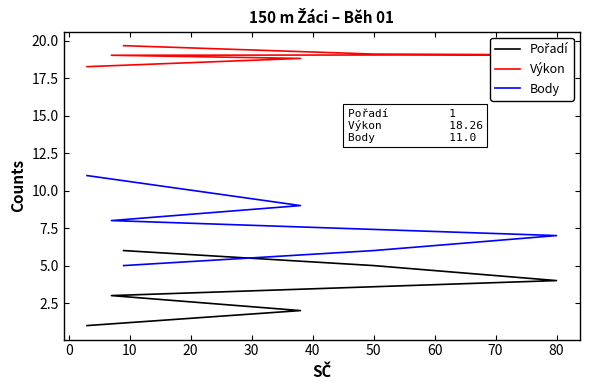

What is the sum of the Výkon values at 40 and 10?

38.7